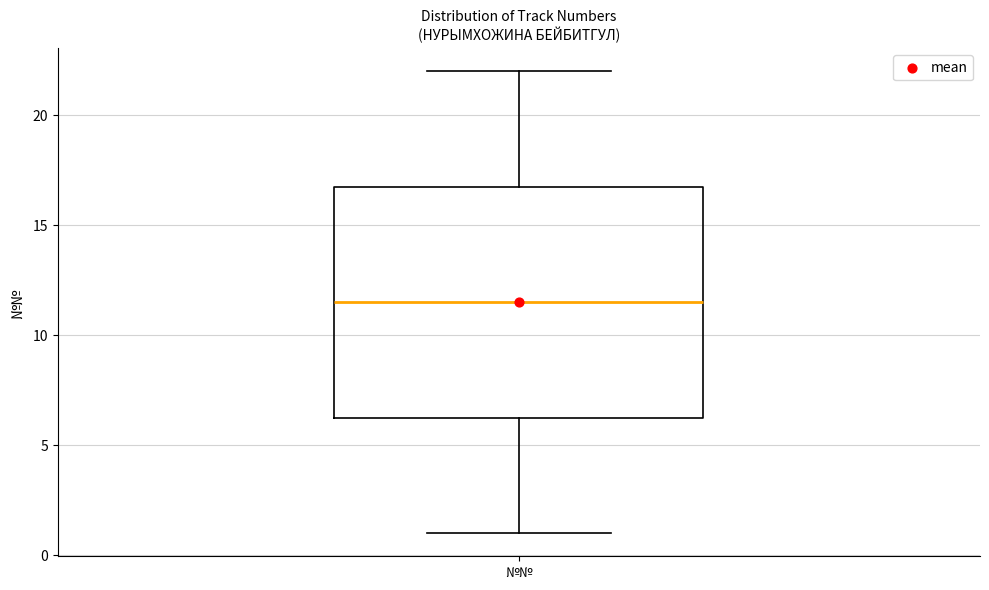

Where does the upper whisker of the box for №№ end on the y-axis? The values are not printed on the chart, so give them approximately, as read against the axis.

22.0